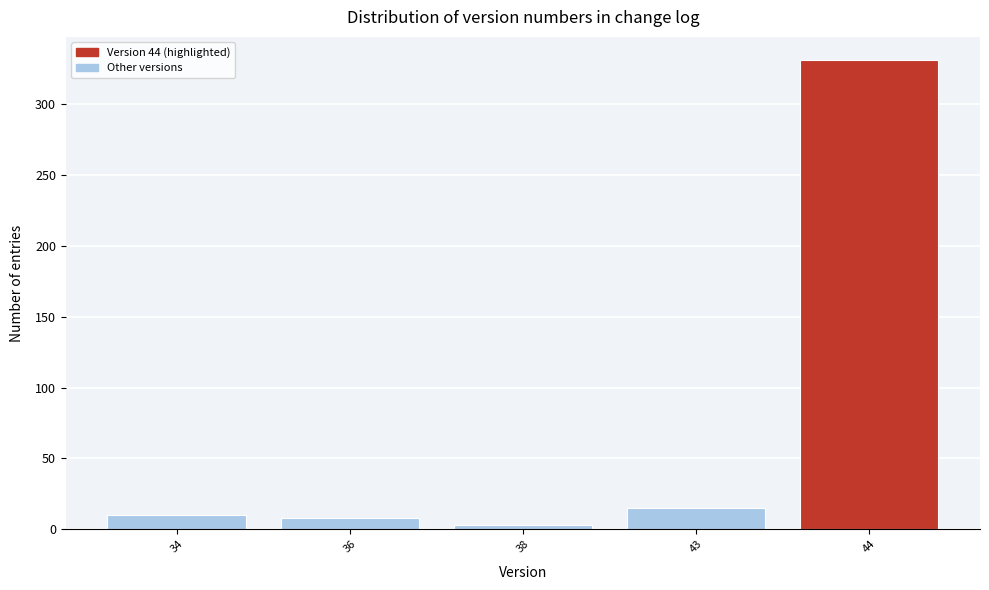

Reading right to left, what are all the values shown in this chart?

44=331	43=15	38=3	36=8	34=10